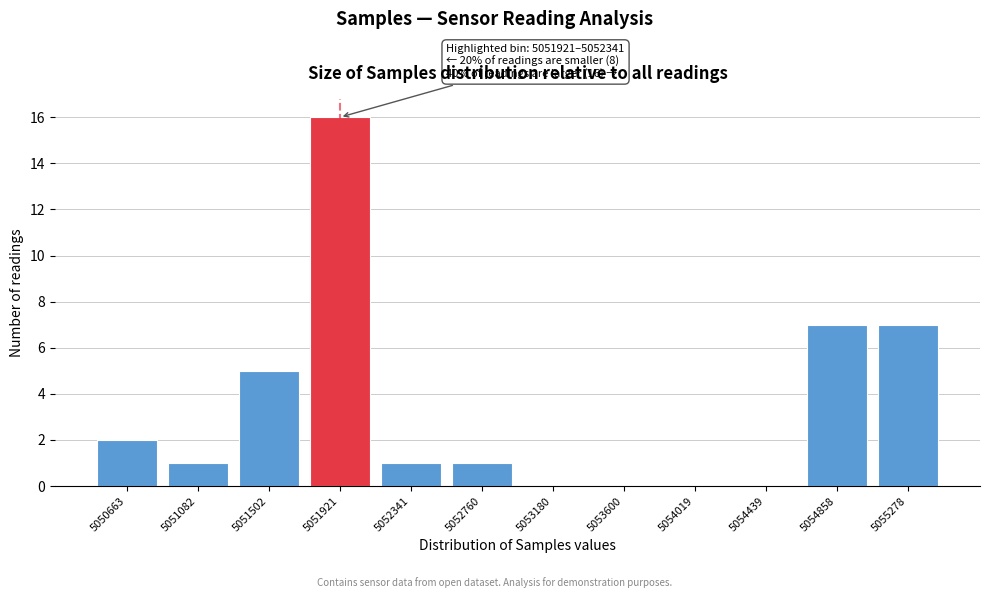

Reading left to right, list all the values displayed in this chart.

5050663=2	5051082=1	5051502=5	5051921=16	5052341=1	5052760=1	5053180=0	5053600=0	5054019=0	5054439=0	5054858=7	5055278=7